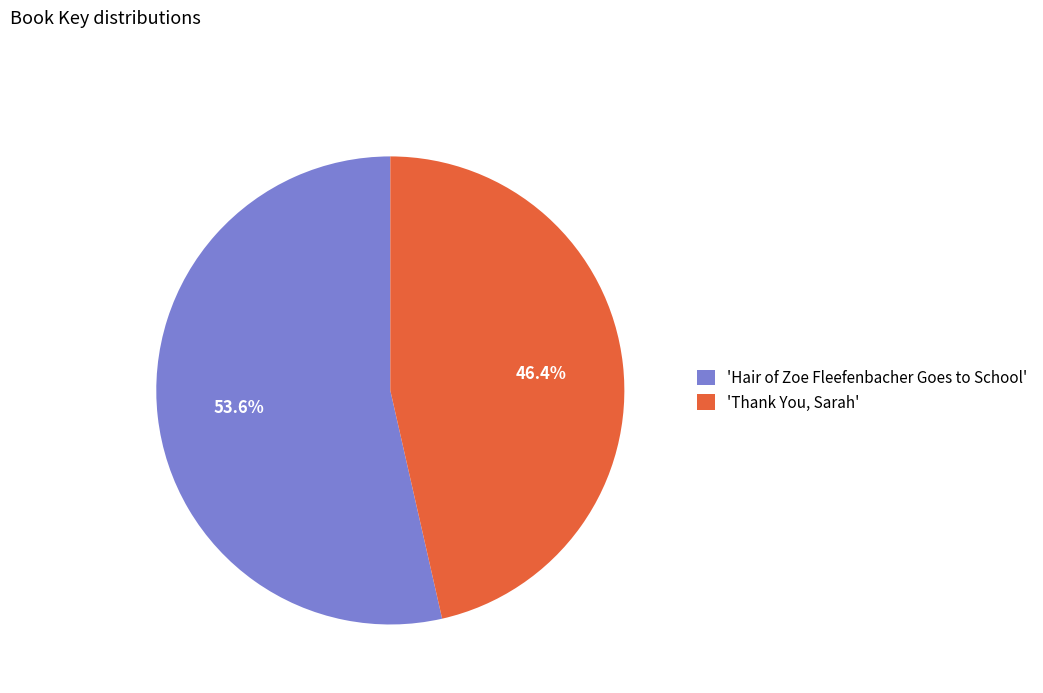

What percentage do 'Hair of Zoe Fleefenbacher Goes to School' and 'Thank You, Sarah' together represent?

100.0%